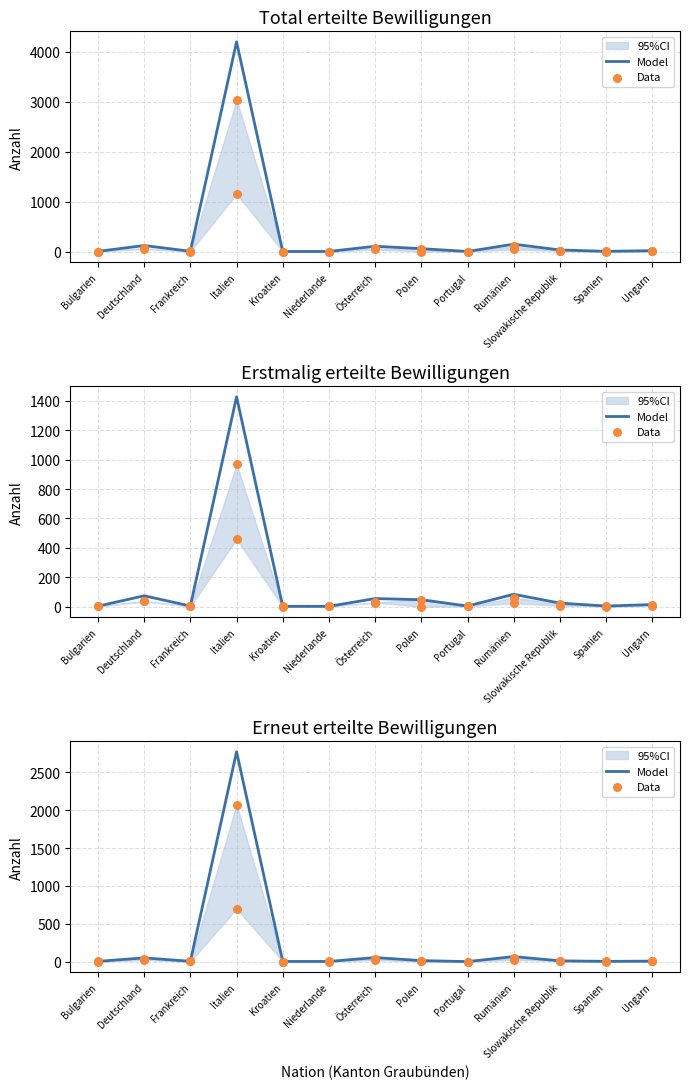

At how many categories does at least one series exceed 323?

1